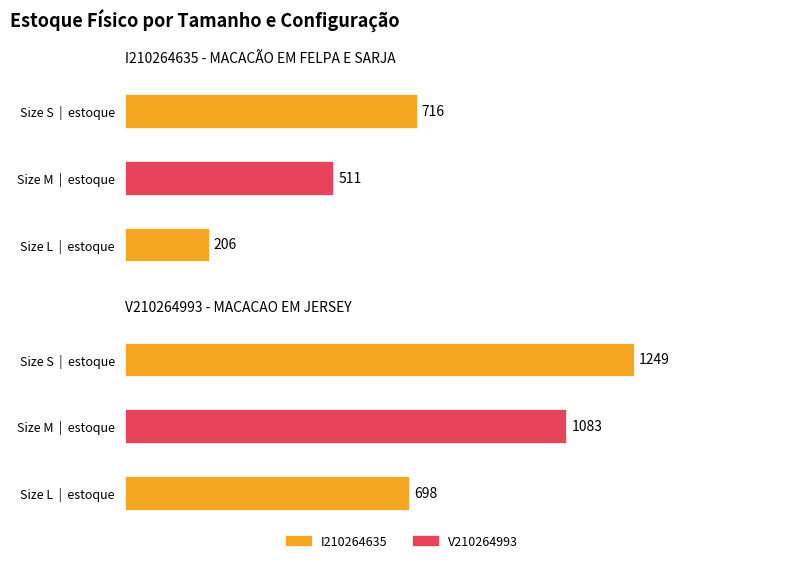

What are all the series names shown in the legend?

I210264635, V210264993